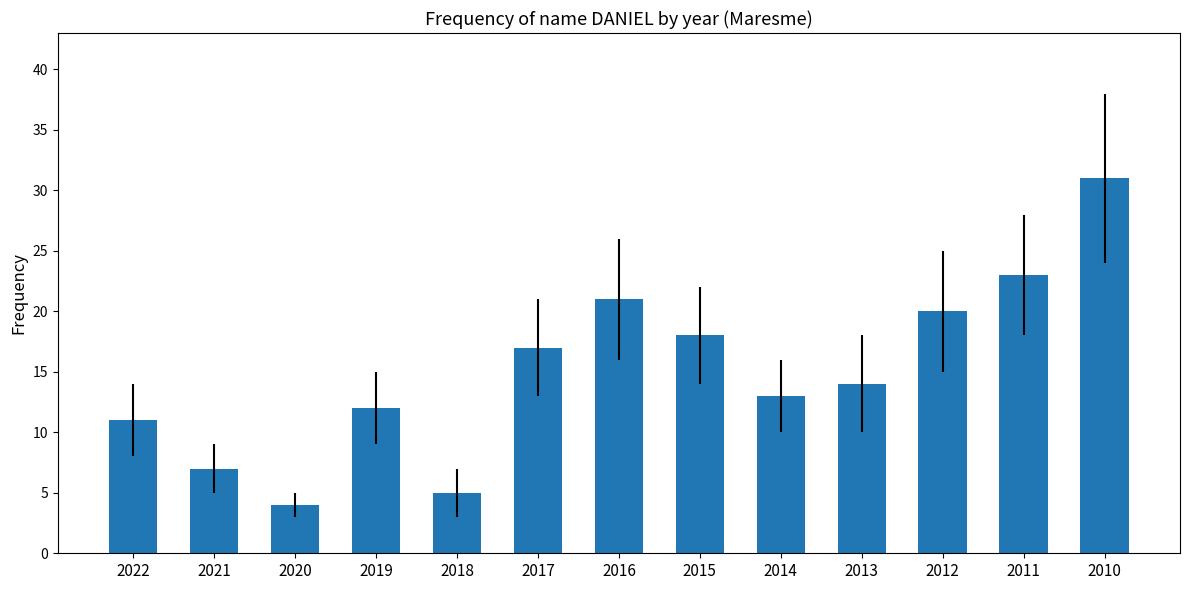

How many series are shown in this chart?

1